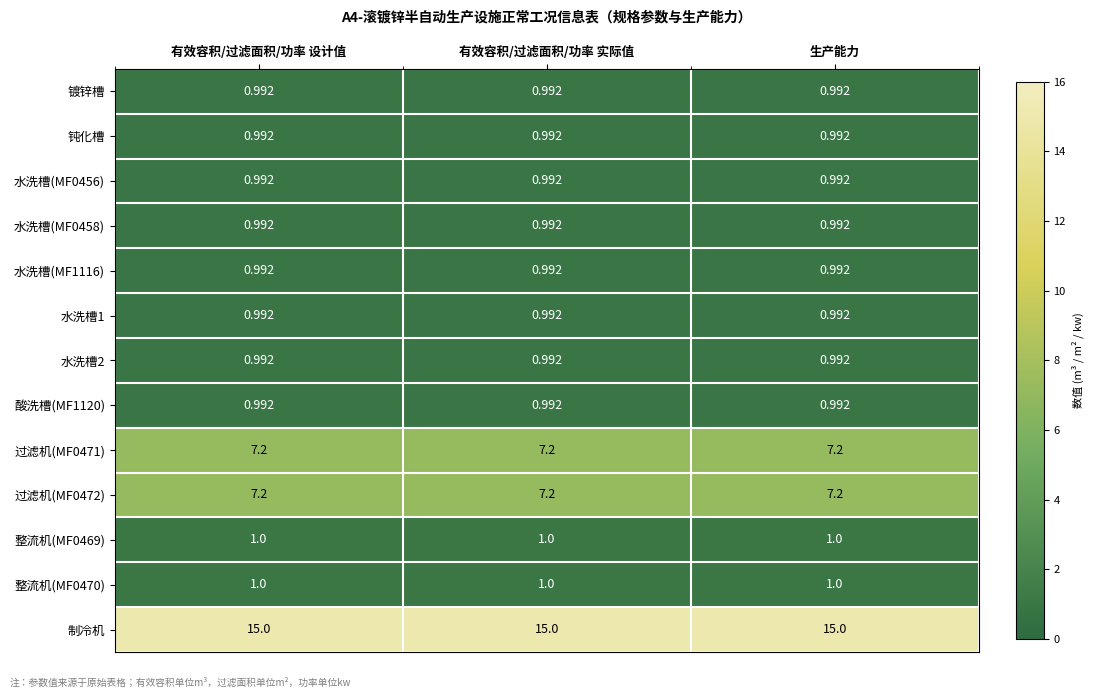

What is the minimum value shown in the chart?

1.0